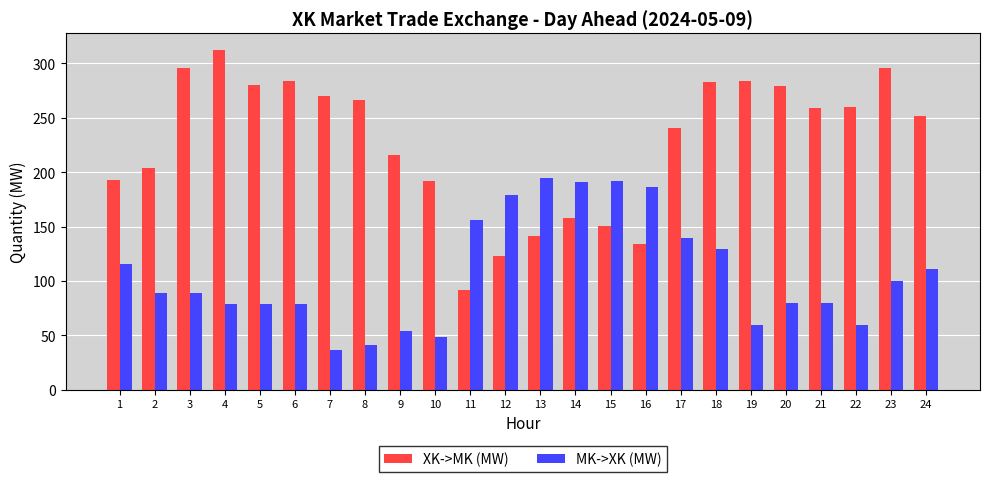

List the series in order of their overall mean, lowest first.

MK->XK (MW), XK->MK (MW)